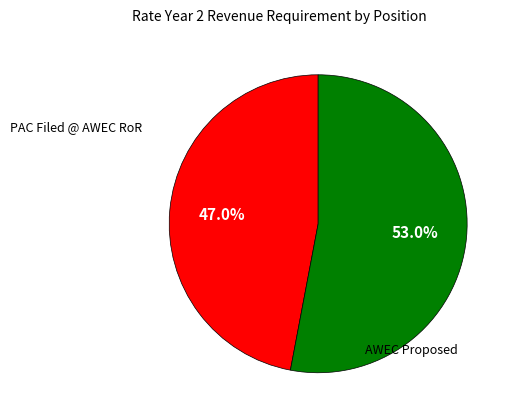

Is there a majority slice in this chart?

Yes